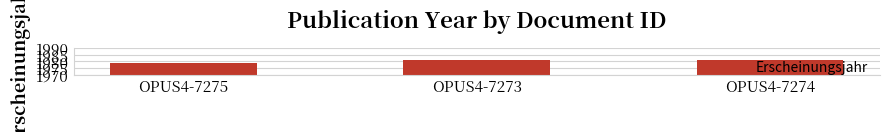

What is the approximate value at OPUS4-7273?

1981